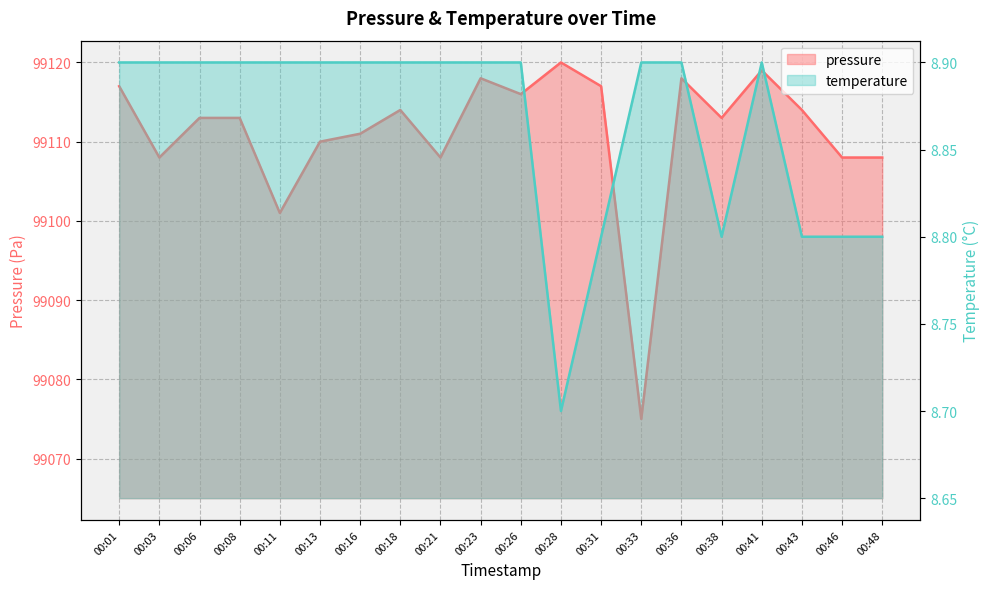

List the series in order of their peak value, highest first.

pressure, temperature